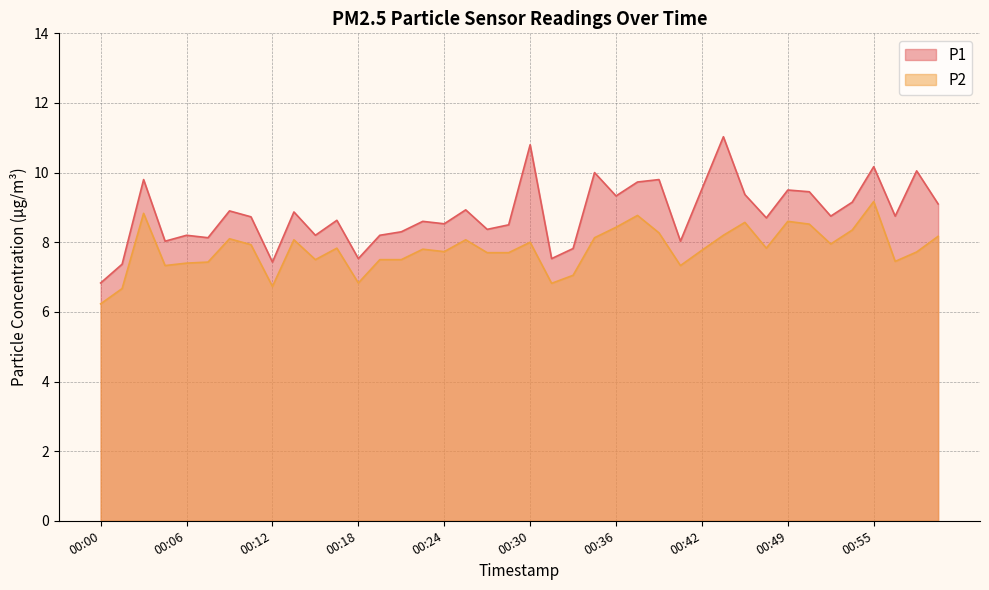

What is the difference between the maximum and minimum values in the P1 series?

4.2